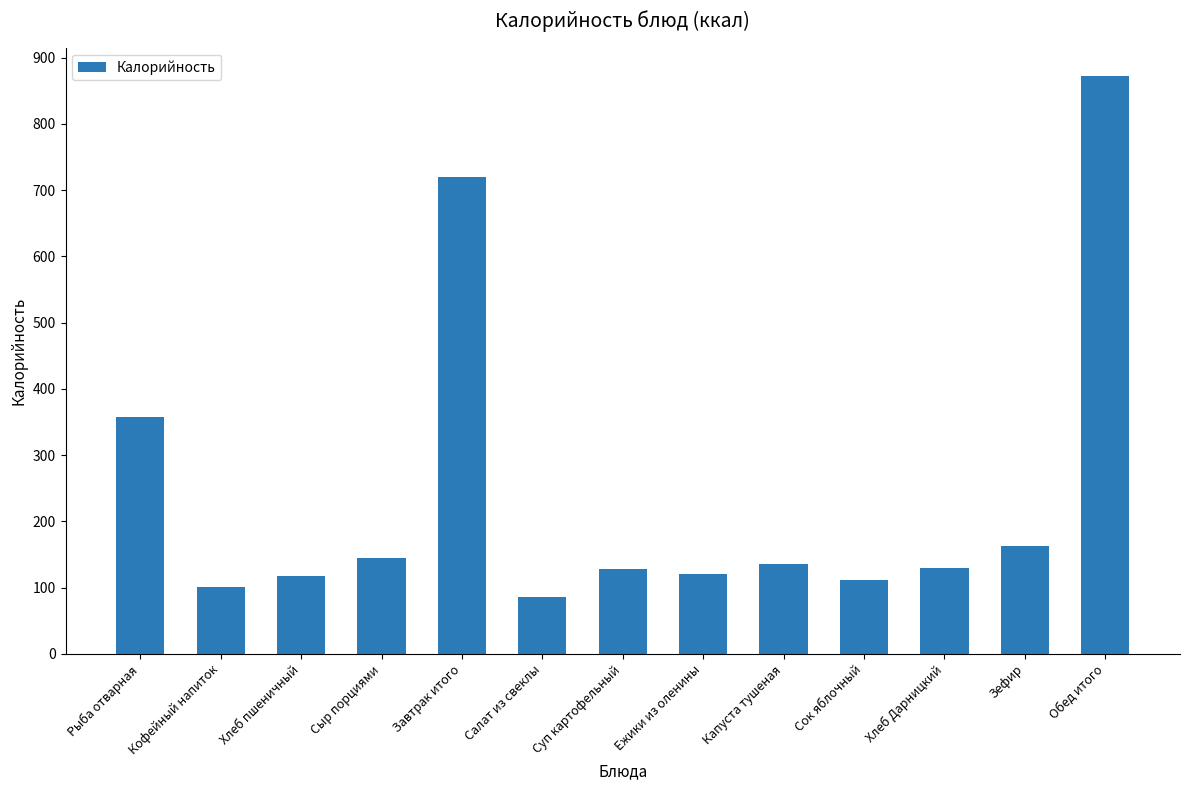

At which label is the value closest to 478?

Рыба отварная